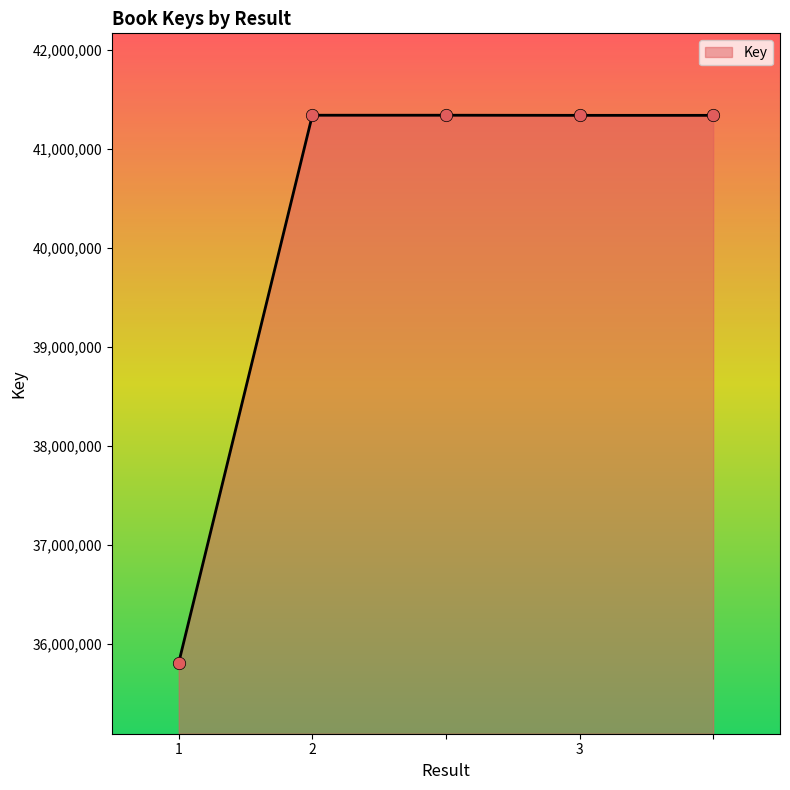

What is the difference between the maximum and minimum values?

5527806